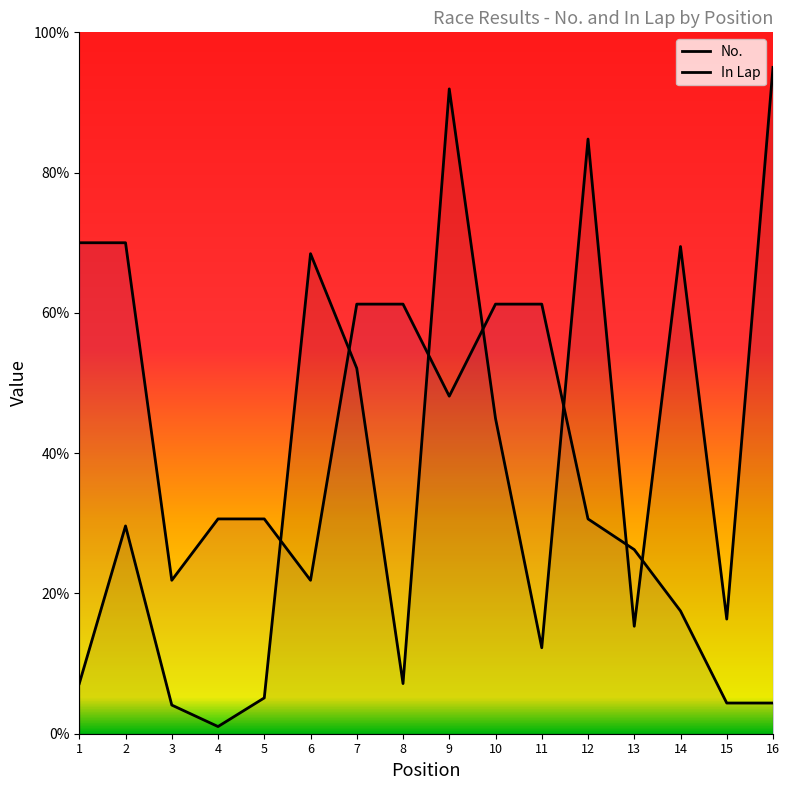

True or false: In Lap and No. intersect in this chart.

True